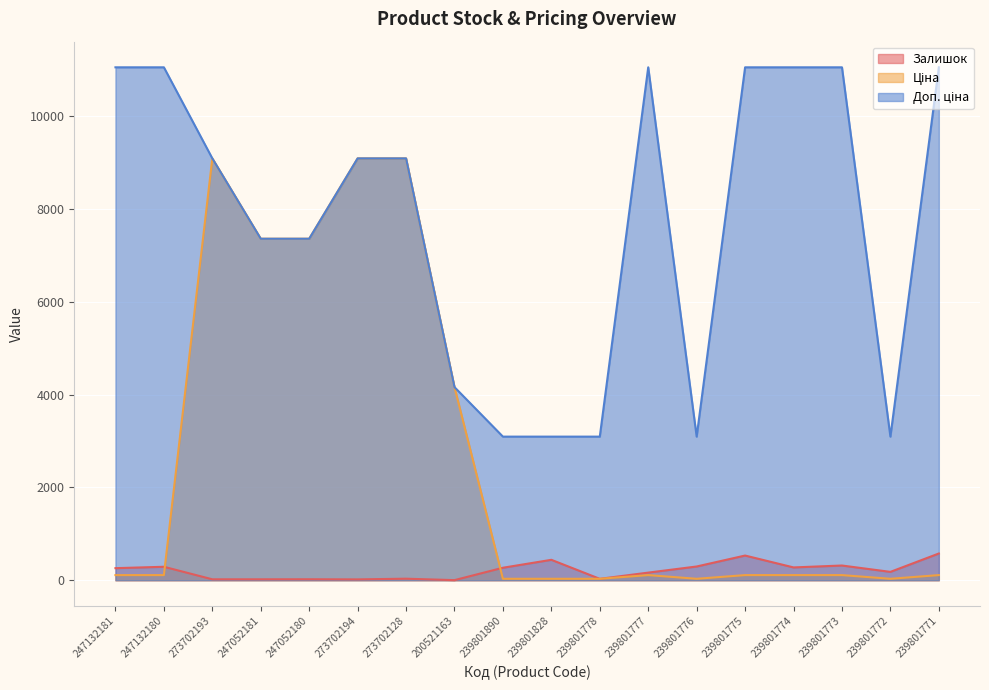

What is the difference between the Доп. ціна values at 247132180 and 247052180?

3694.8